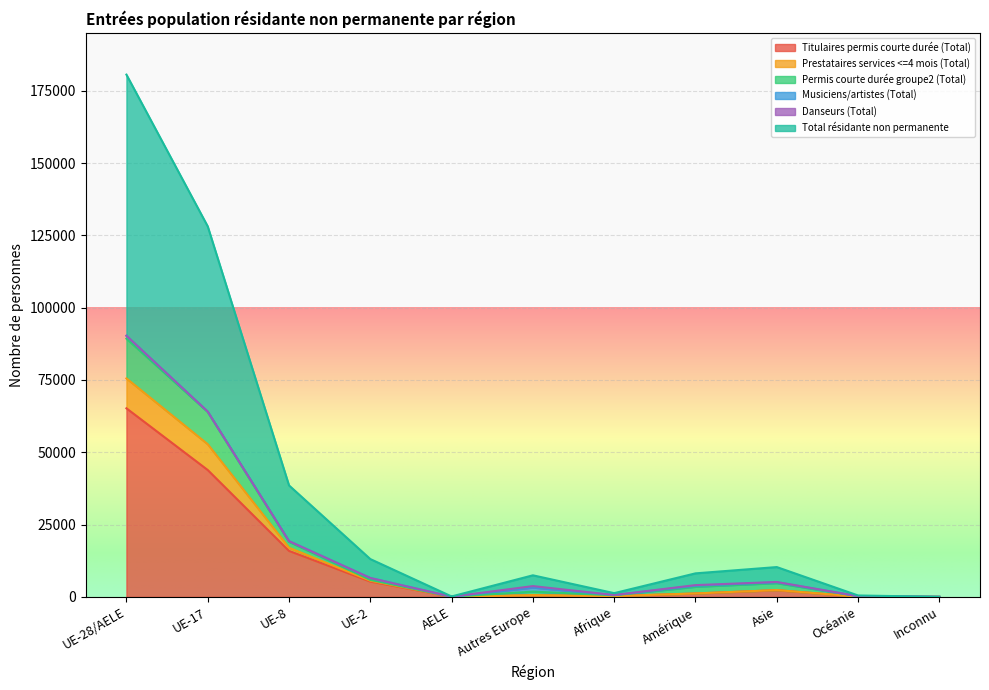

Does the chart display data point markers on the line(s)?

No